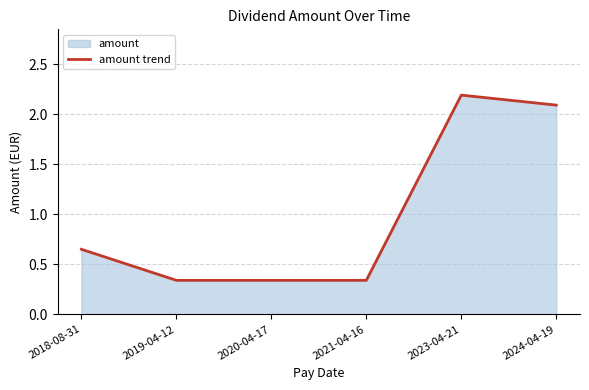

Reading right to left, list all the values displayed in this chart.

2.1	2.2	0.3	0.3	0.3	0.7